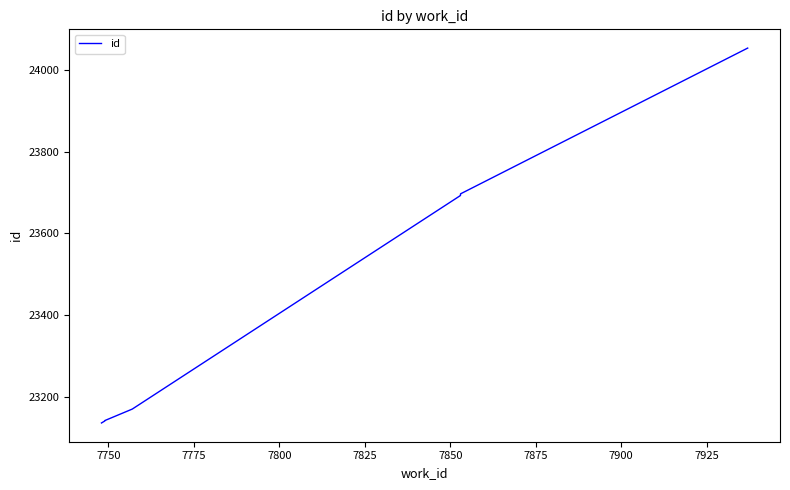

What is the value of the 4th point from the left?

23170